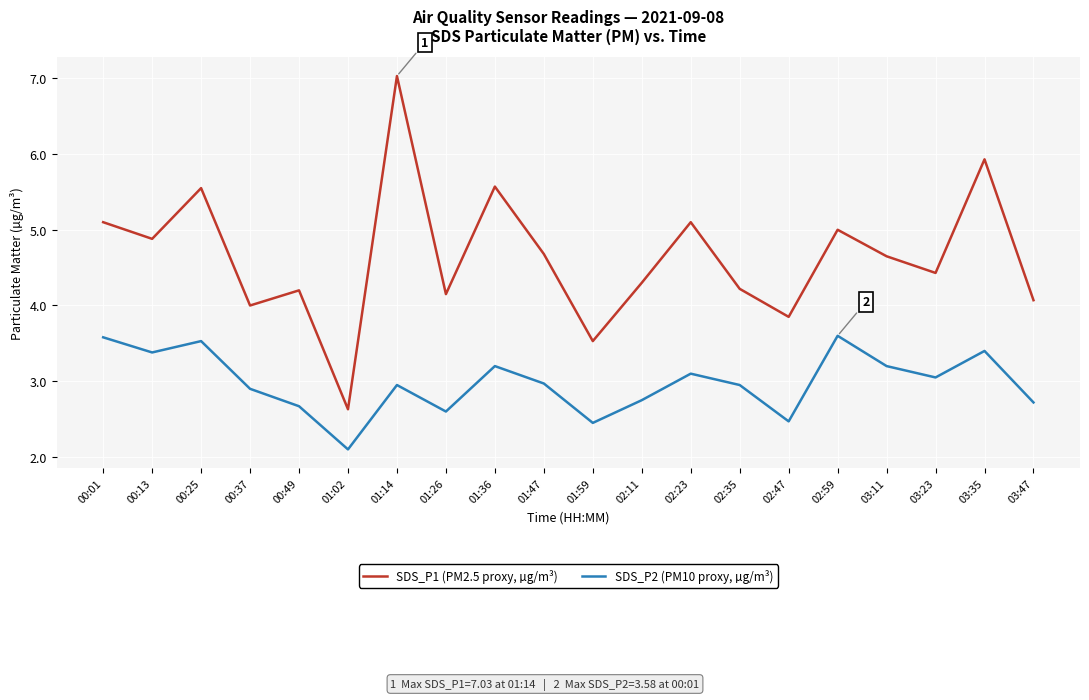

Where is the first local maximum for SDS_P1 (PM2.5 proxy, µg/m³)?

00:25